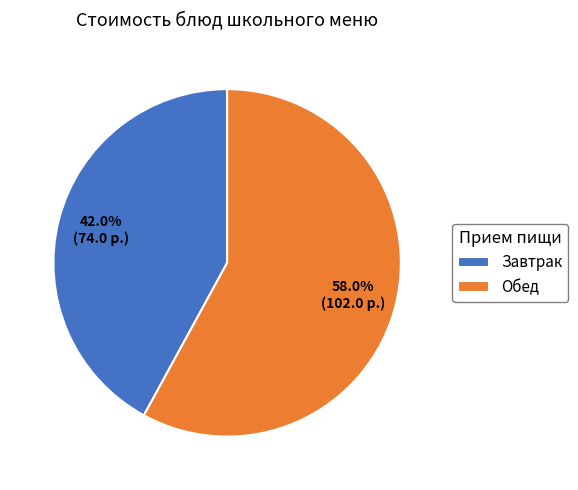

How much of the chart is everything except Завтрак?

58.0%